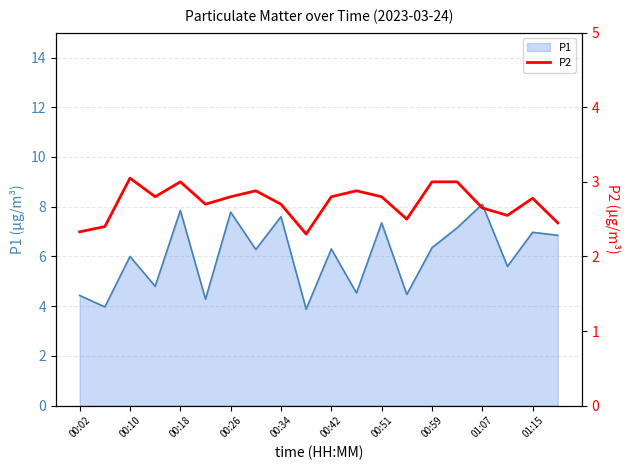

What is the maximum value for P1?

8.1